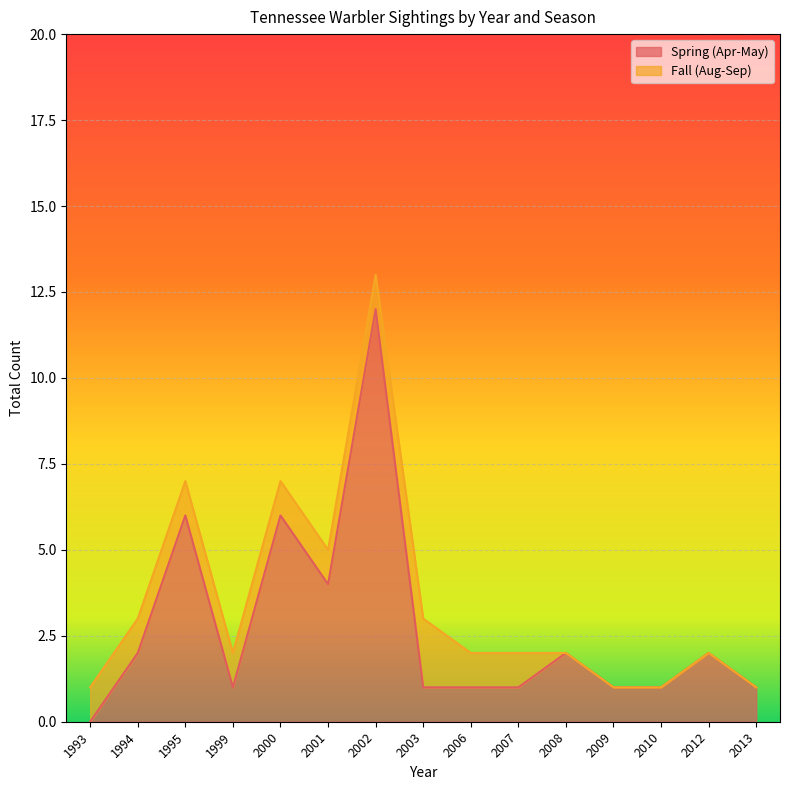

Is it true that Spring (Apr-May) equals 0 at 2003?

False